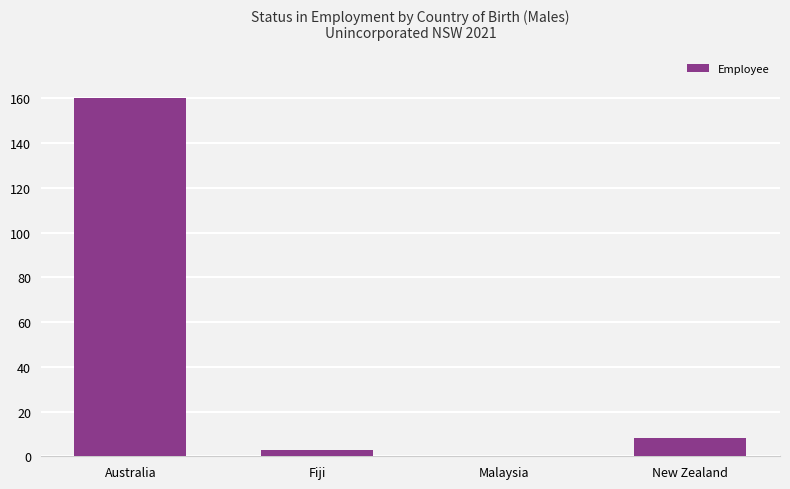

Reading left to right, extract all data points from this chart.

160	3	0	8